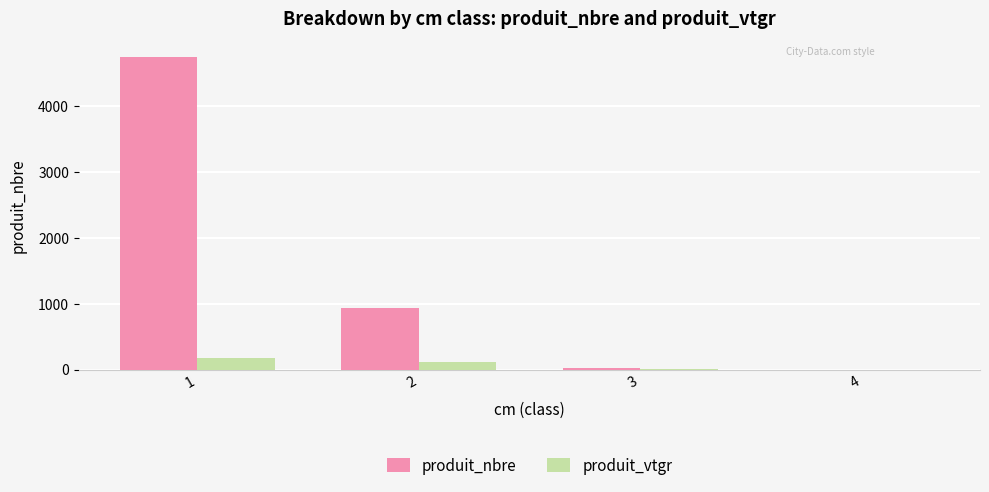

What is the average value of the produit_nbre series?

1426.5